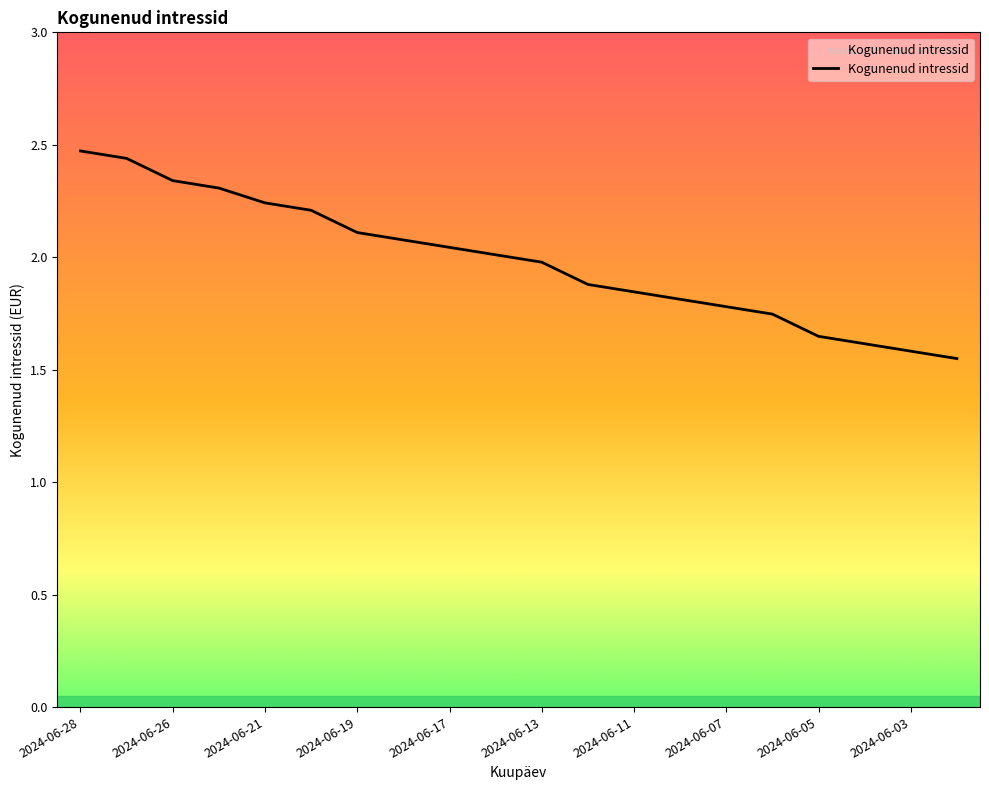

What is the maximum value shown in the chart?

2.5